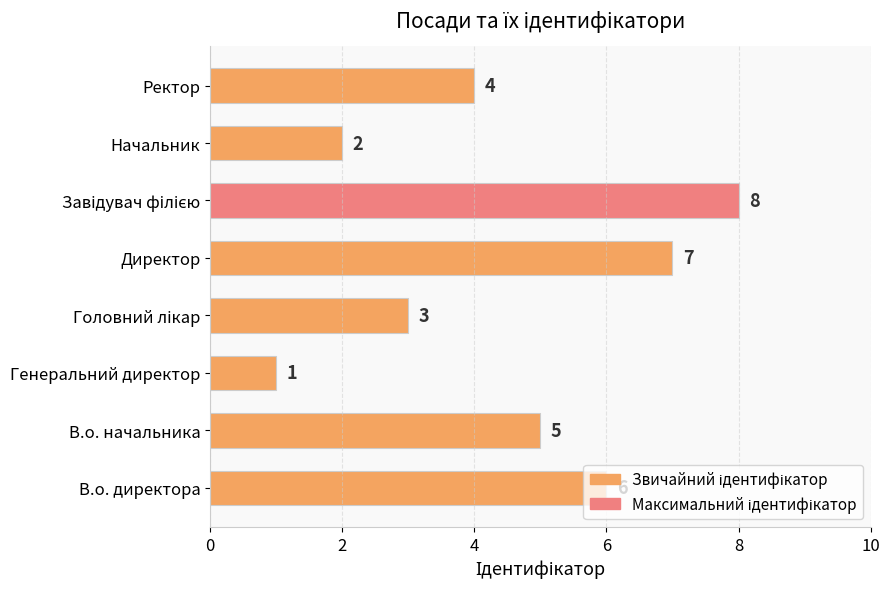

What is the difference between the second highest and second lowest values?

5